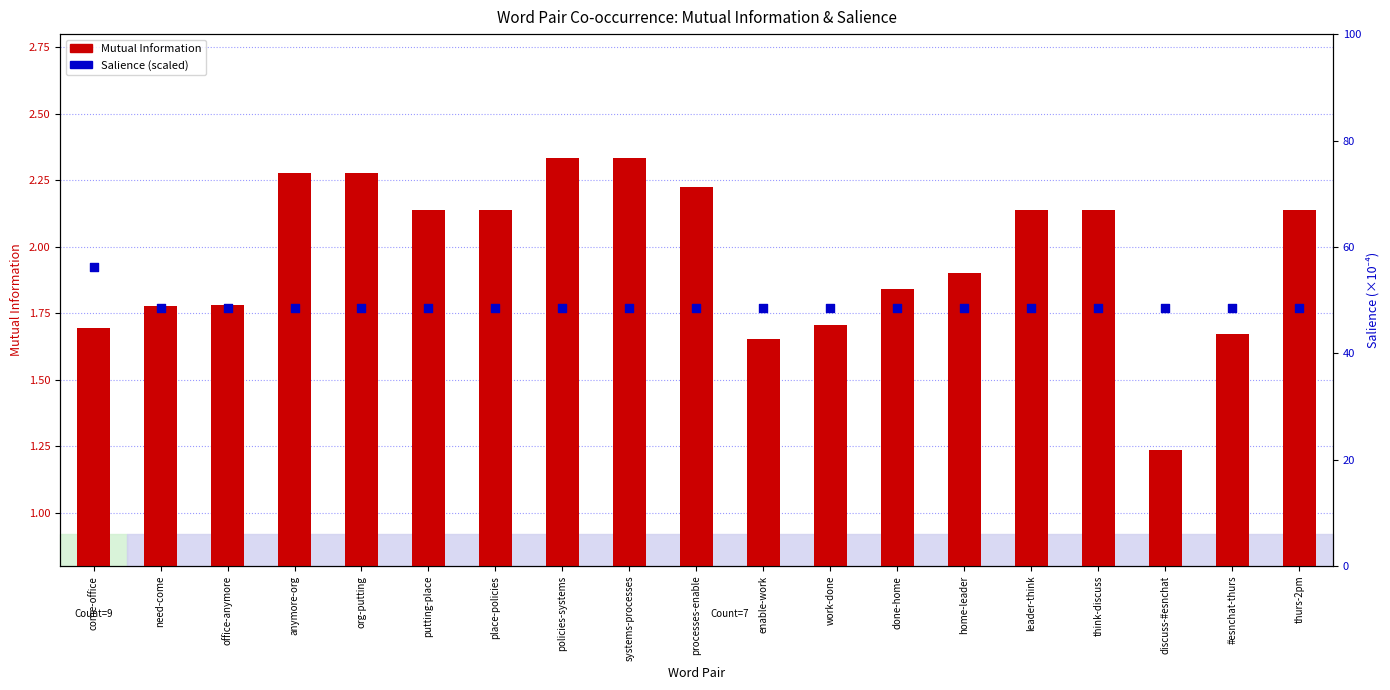

At which category is the sum across all series the highest?

come-office